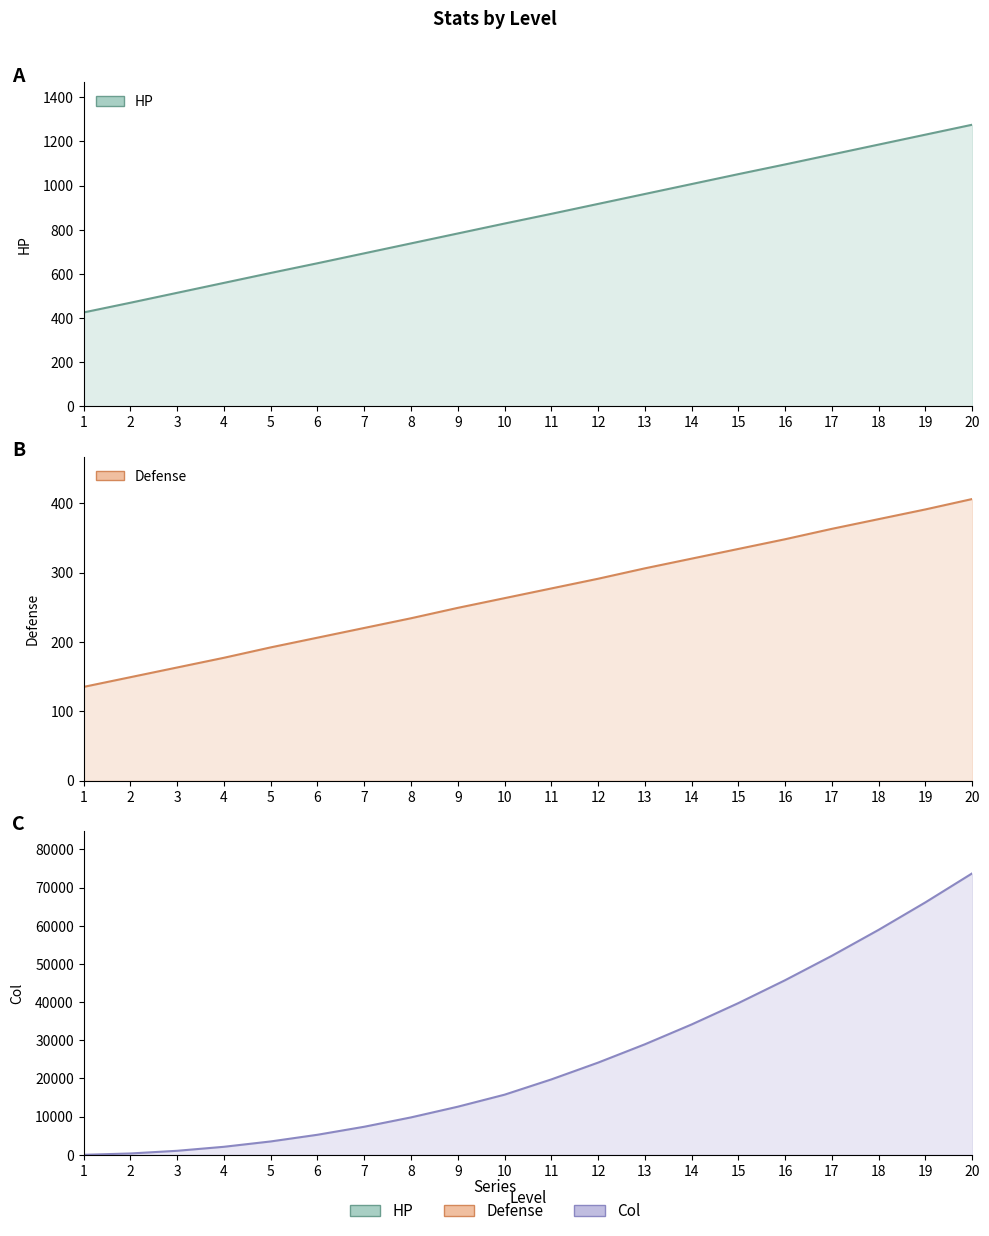

What is the total value across all series at 1?

560